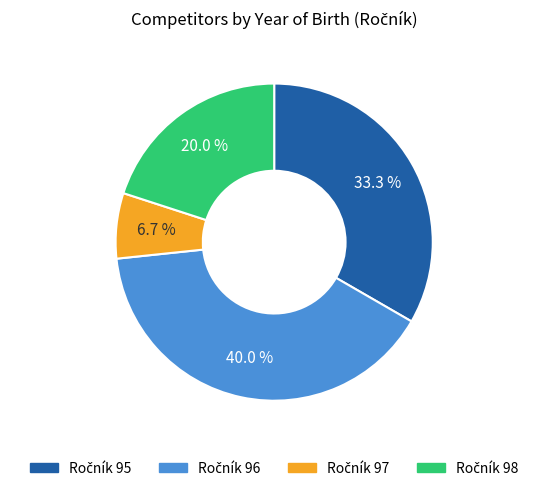

Is there any slice that represents more than half of the pie?

No